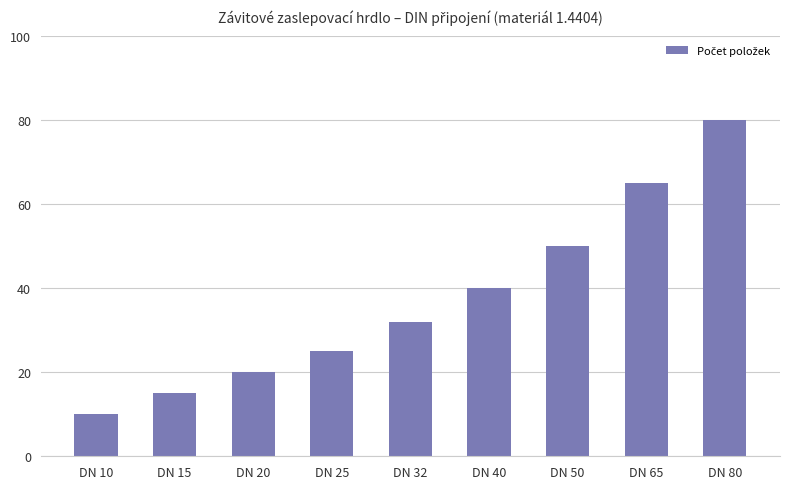

Rank the categories by value from highest to lowest.

DN 80, DN 65, DN 50, DN 40, DN 32, DN 25, DN 20, DN 15, DN 10